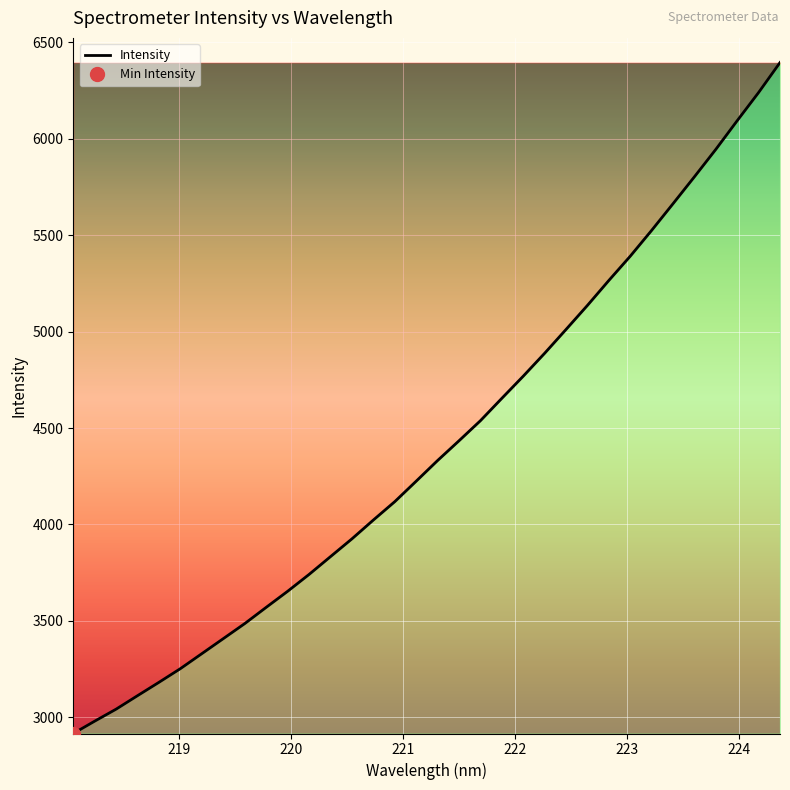

What is the difference between the maximum and second lowest values?

3413.5